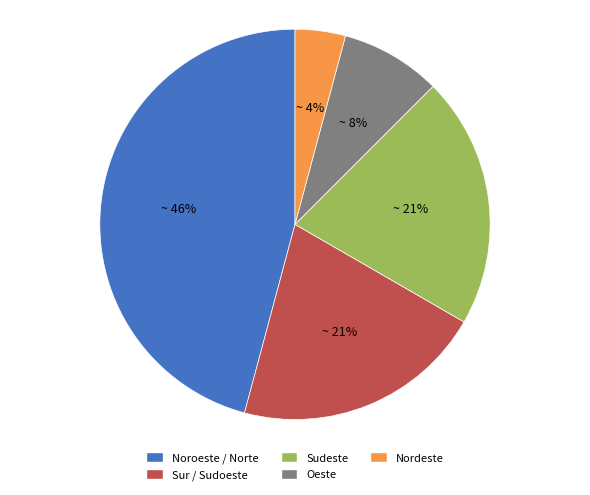

To the nearest percent, what is the average slice percentage?

20%